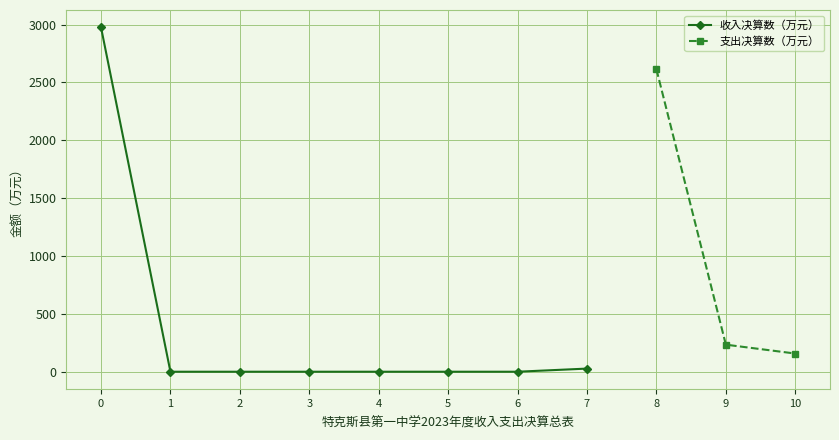

Is it true that the value at 5 is 1653.7?

False